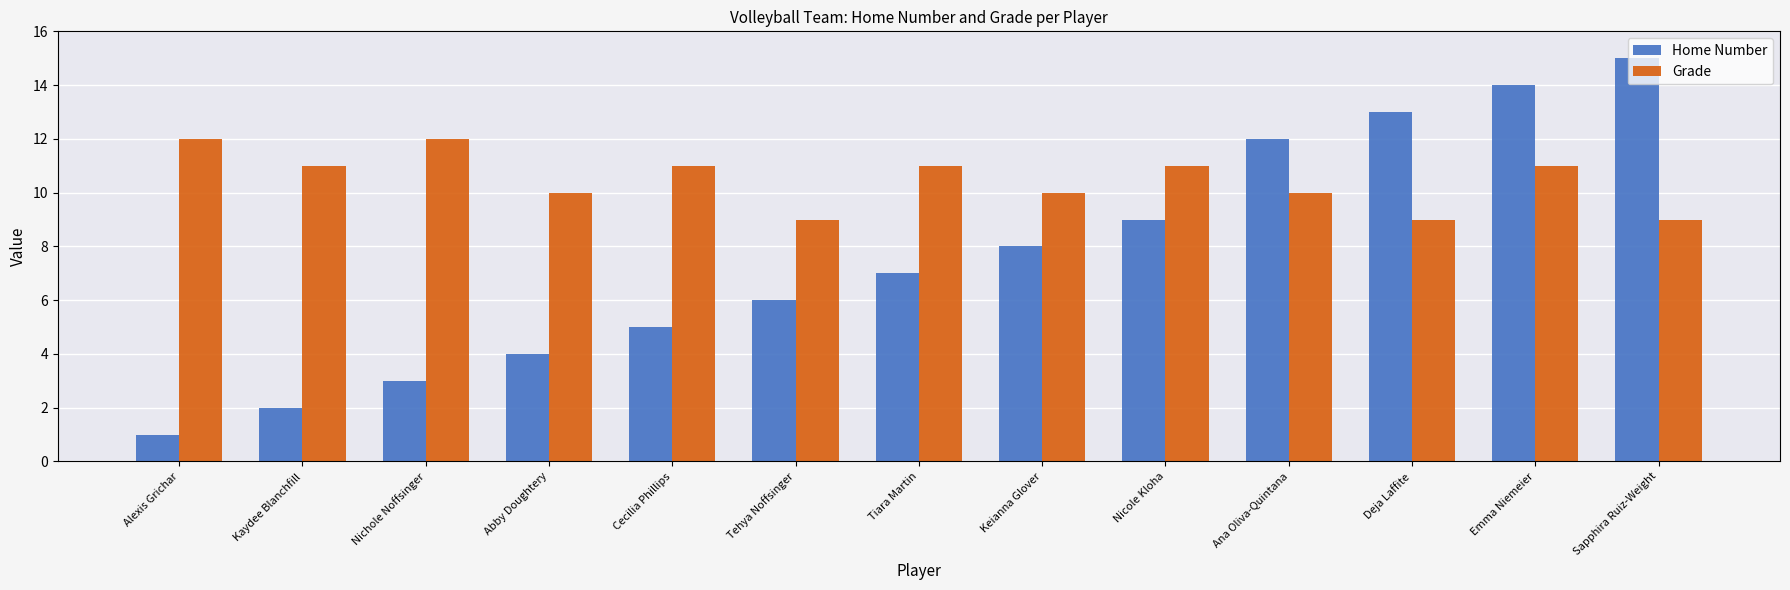

What is the difference between the highest and lowest values at Cecilia Phillips?

6